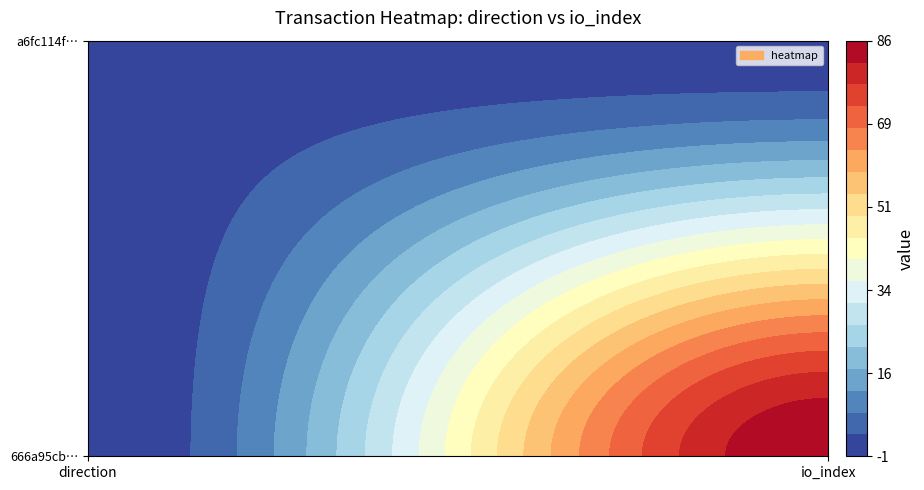

How many values in the a6fc114f52a7ceb30d5fb6c6b1f63f0aeda1485 series are below 1?

1